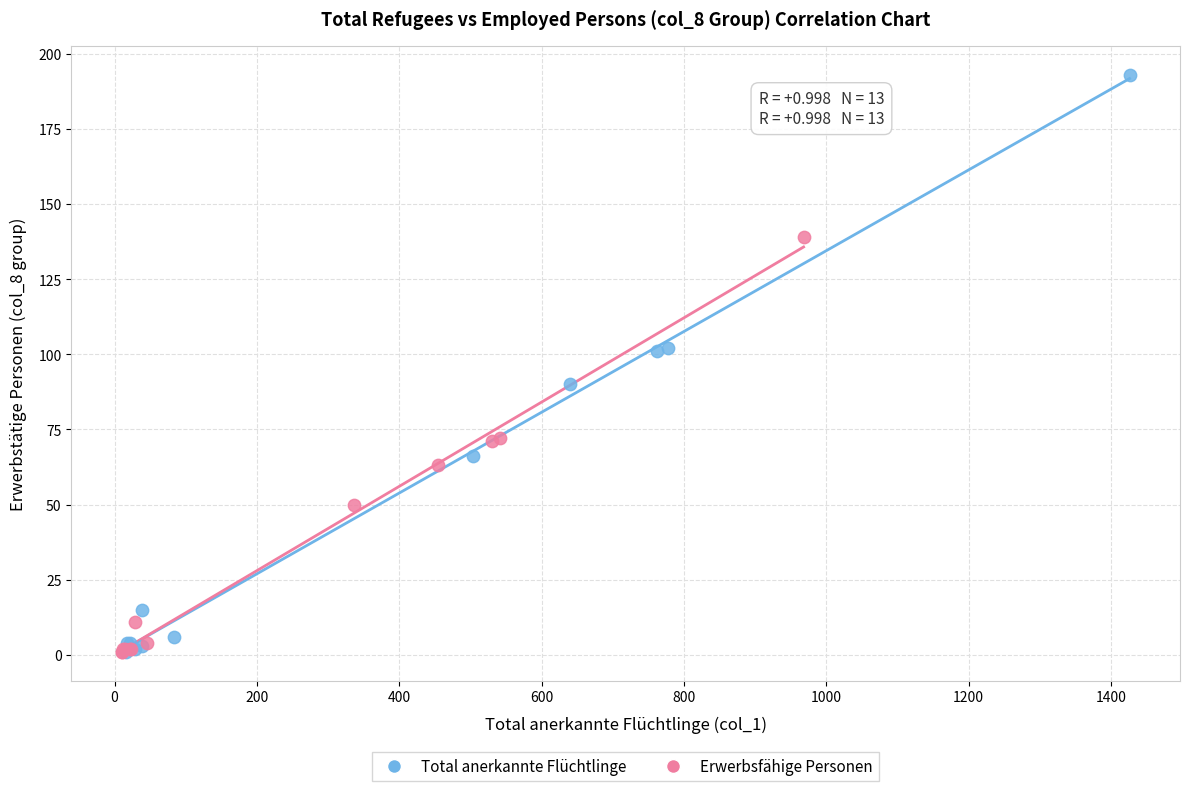

What are all the series names shown in the legend?

Total anerkannte Flüchtlinge, Erwerbsfähige Personen